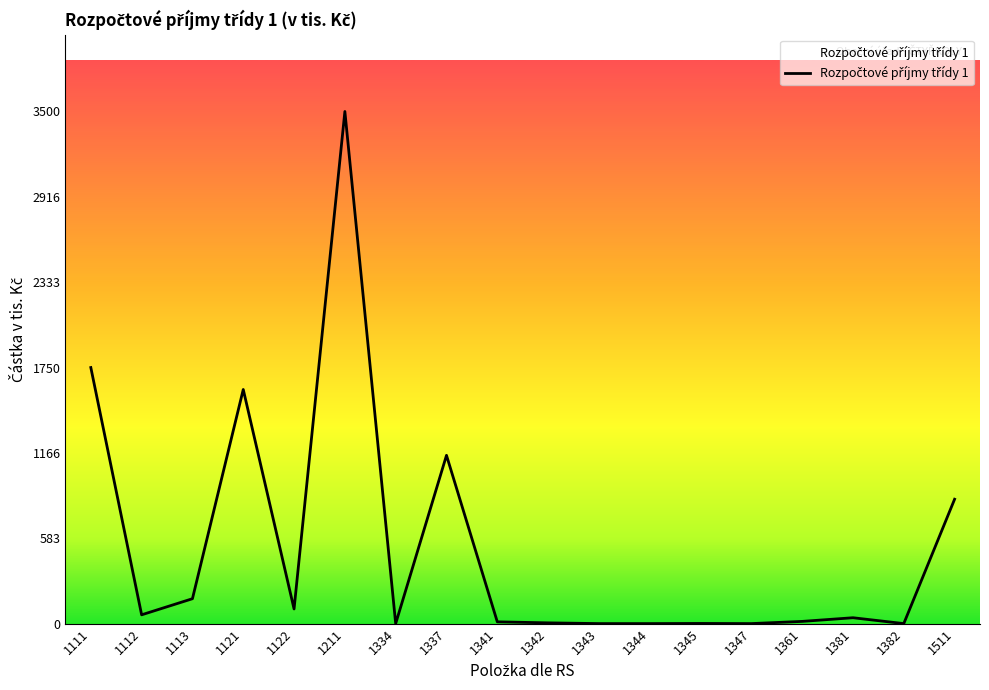

At which label is the value closest to 1750?

1111